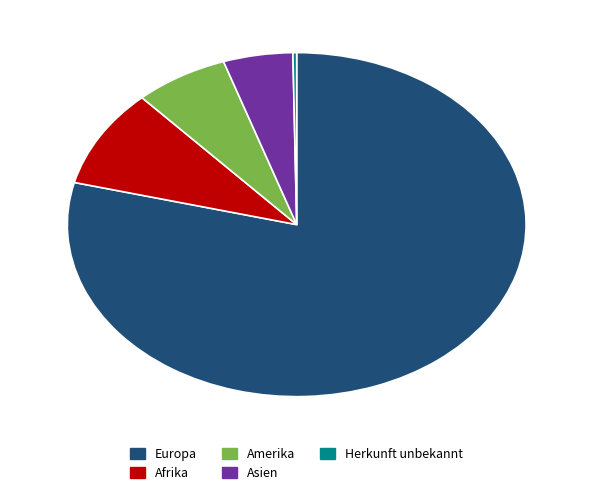

Is there a majority slice in this chart?

Yes